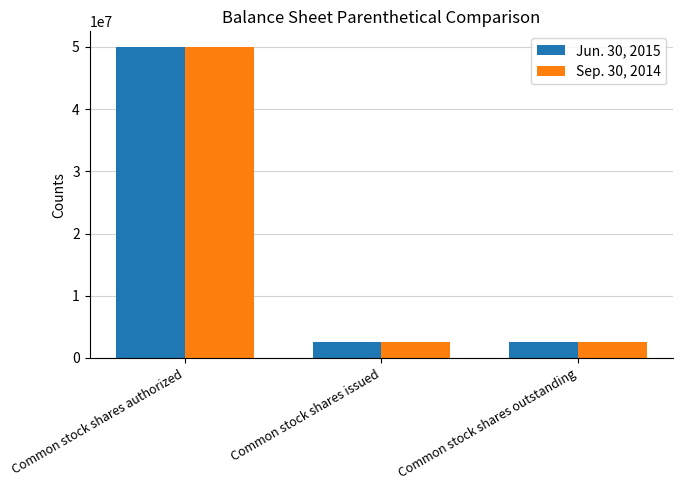

How many bars are there in each group?

2